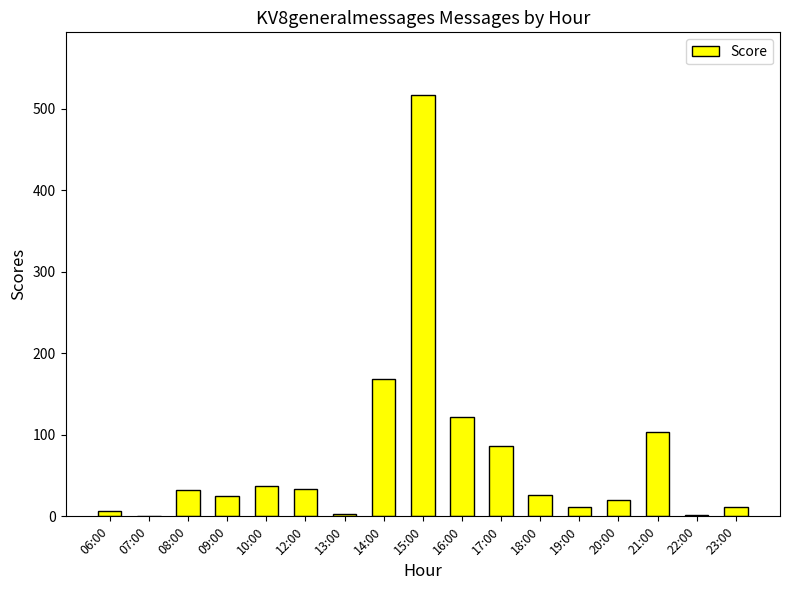

Read the value at 17:00.

86